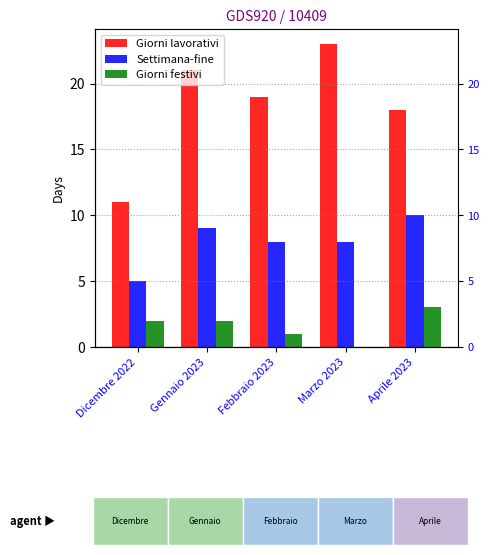

What position from the right is Dicembre 2022?

5